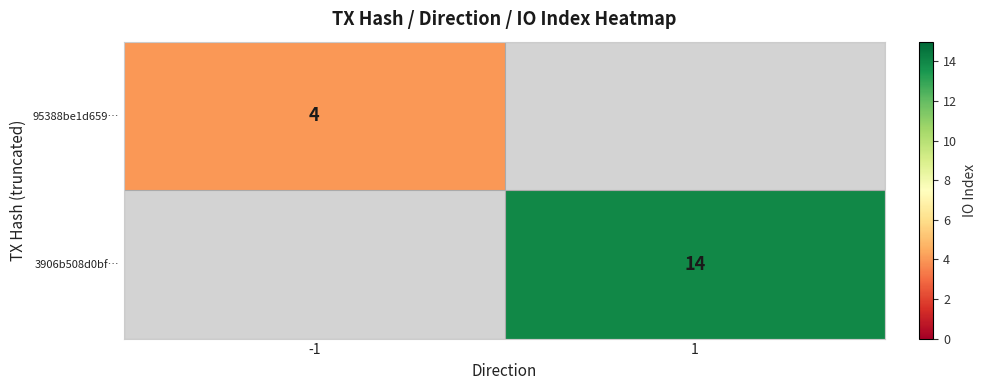

True or false: 95388be1d659… has a value of 4 at -1.

True